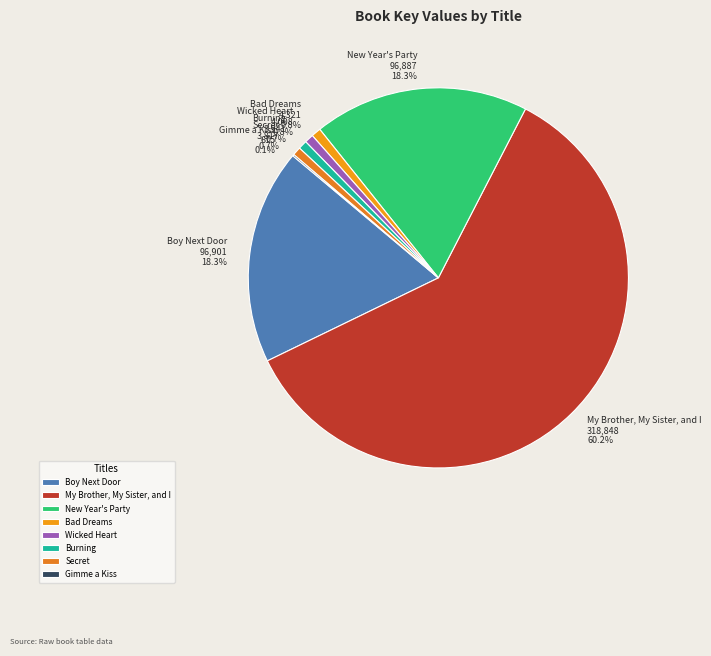

Is there any slice that represents more than half of the pie?

Yes